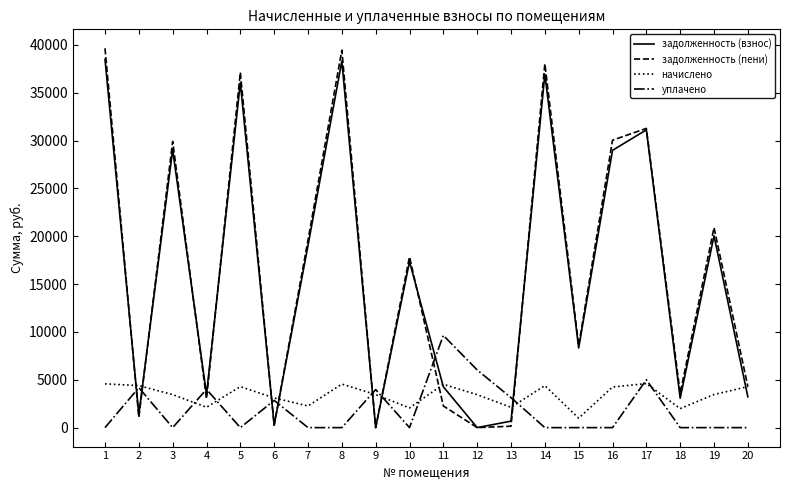

Is the value of задолженность (взнос) at 10 greater than the value of задолженность (пени) at 5?

No